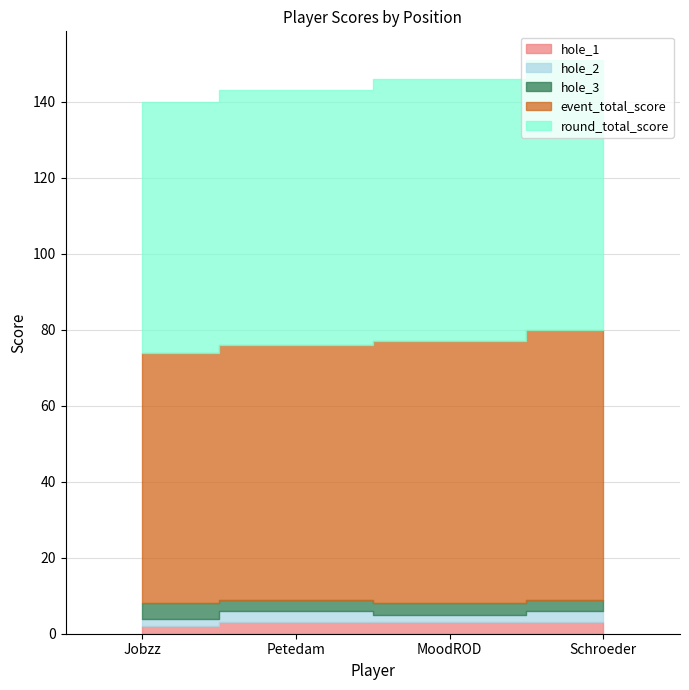

True or false: hole_2 and hole_1 intersect in this chart.

False